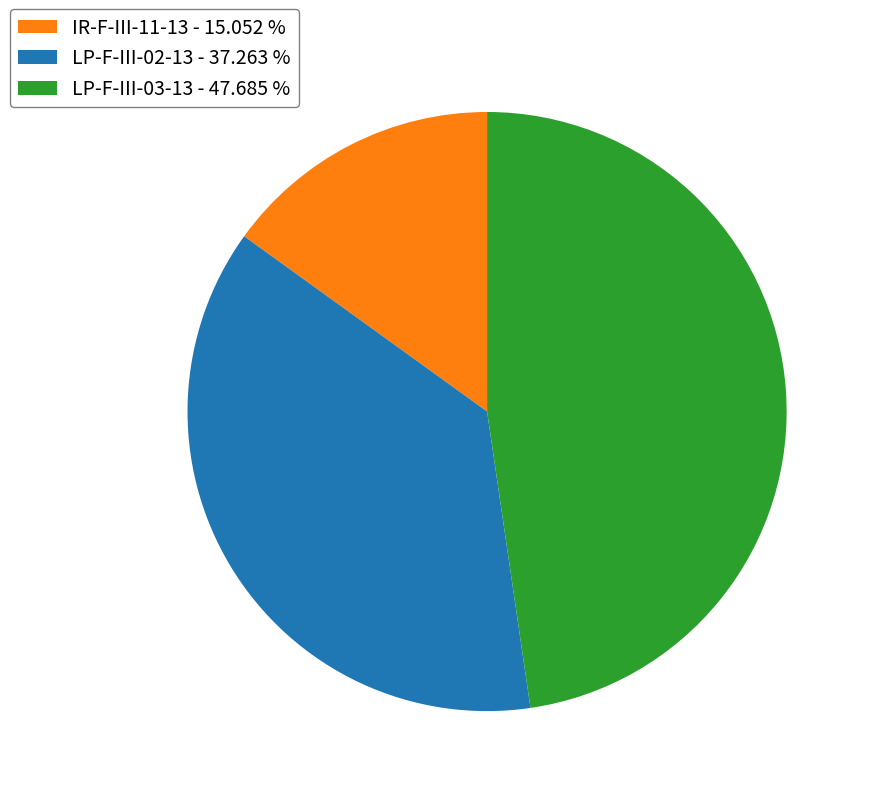

Between IR-F-III-11-13 and LP-F-III-02-13, which is larger?

LP-F-III-02-13